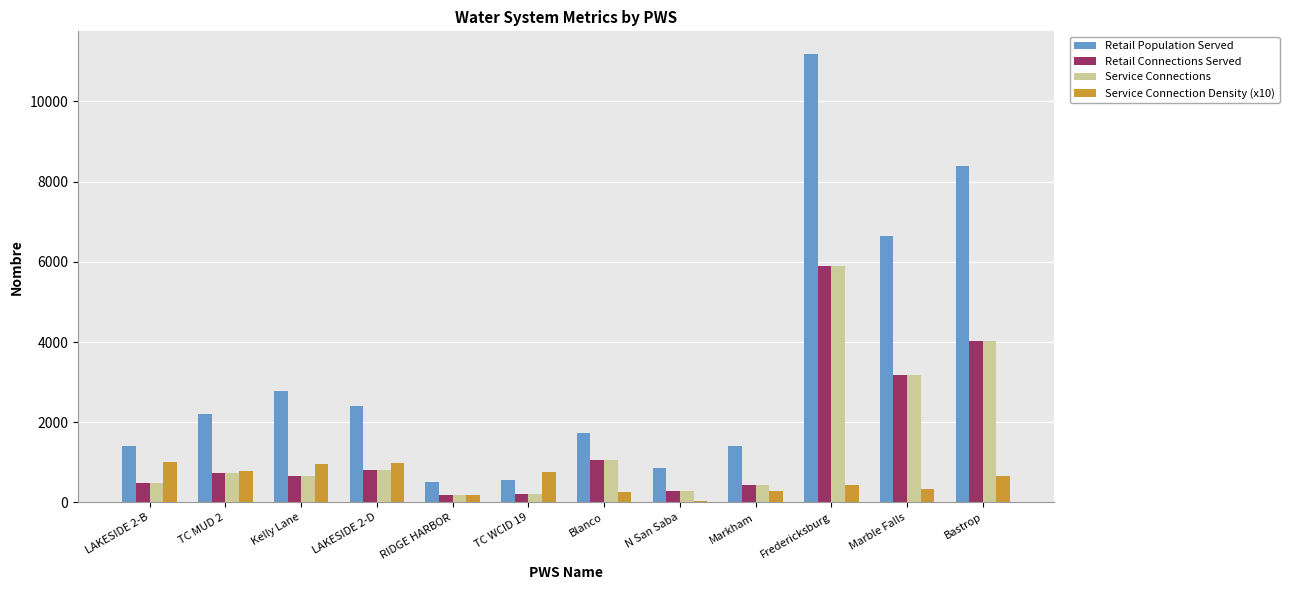

Is it true that Retail Connections Served equals 176.0 at RIDGE HARBOR?

True